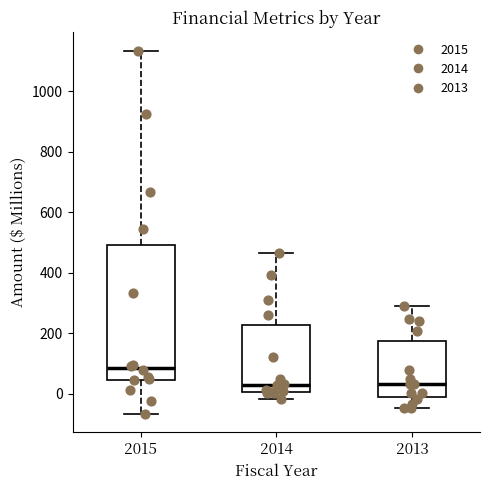

Comparing the boxes themselves (not the whiskers), which one is the tallest?

2015